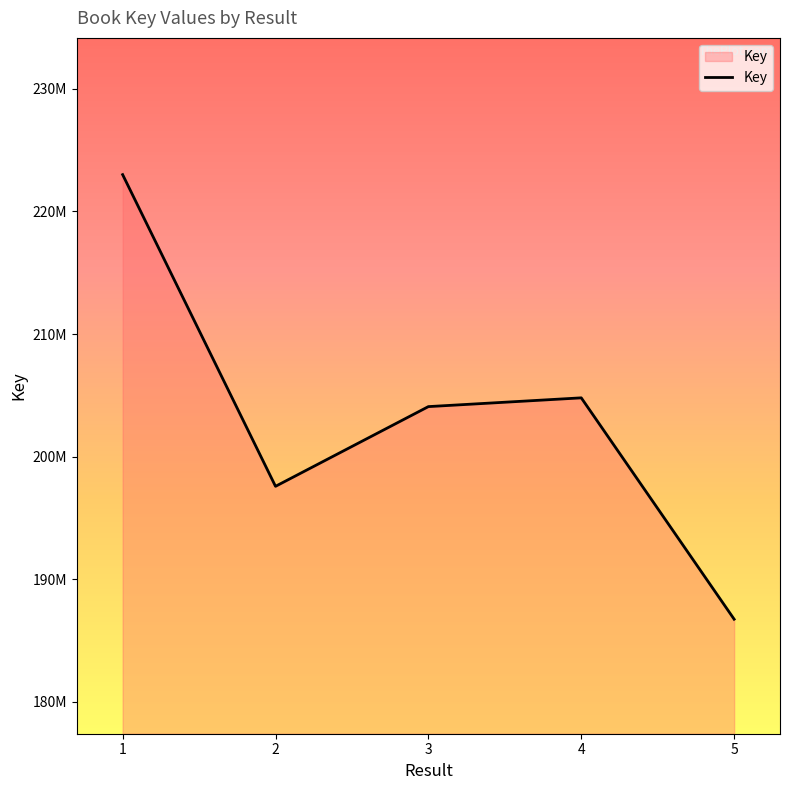

What is the sum of all values?

1016216338